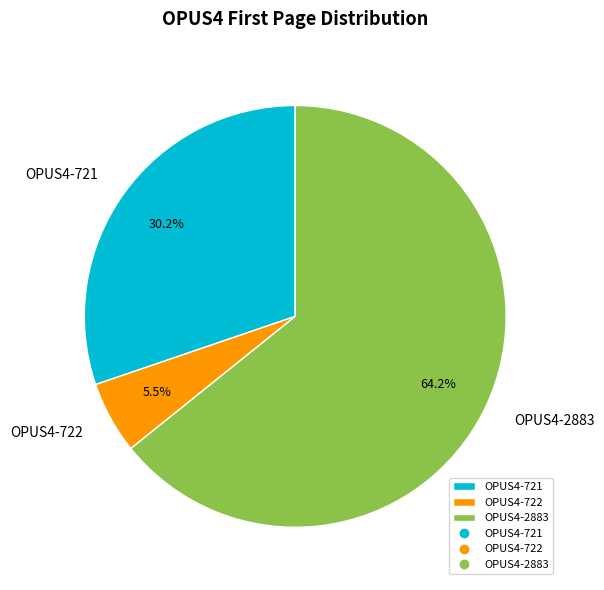

To the nearest percent, what is the difference between the OPUS4-2883 and OPUS4-721 slice percentages?

34%